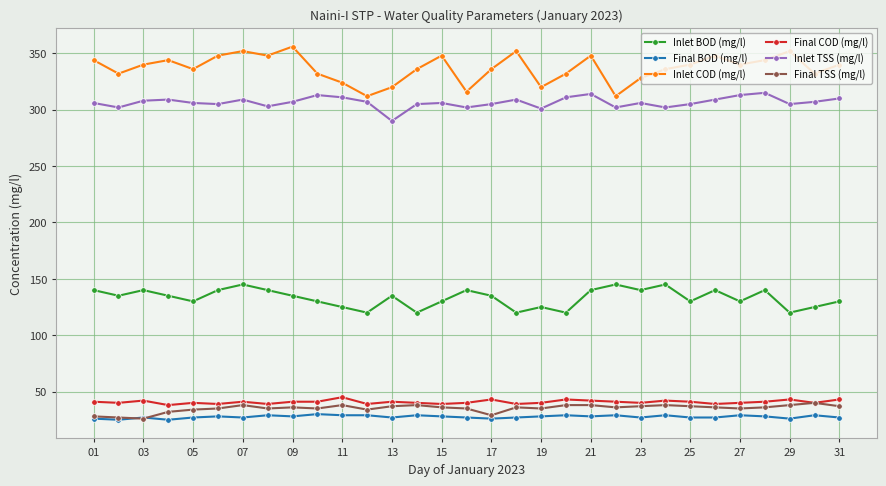

What is the average value of the Final COD (mg/l) series?

41